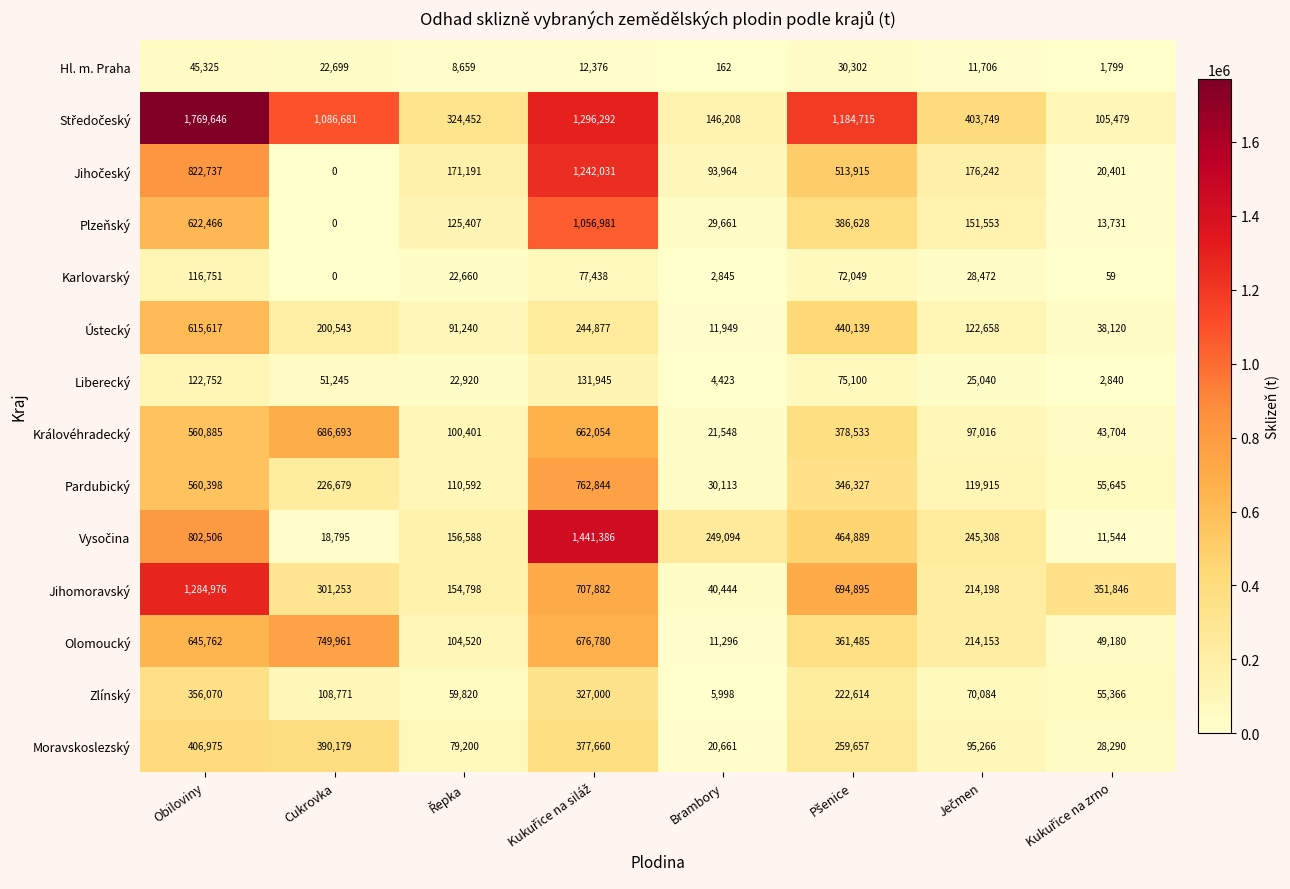

What is the greatest value displayed?

1769646